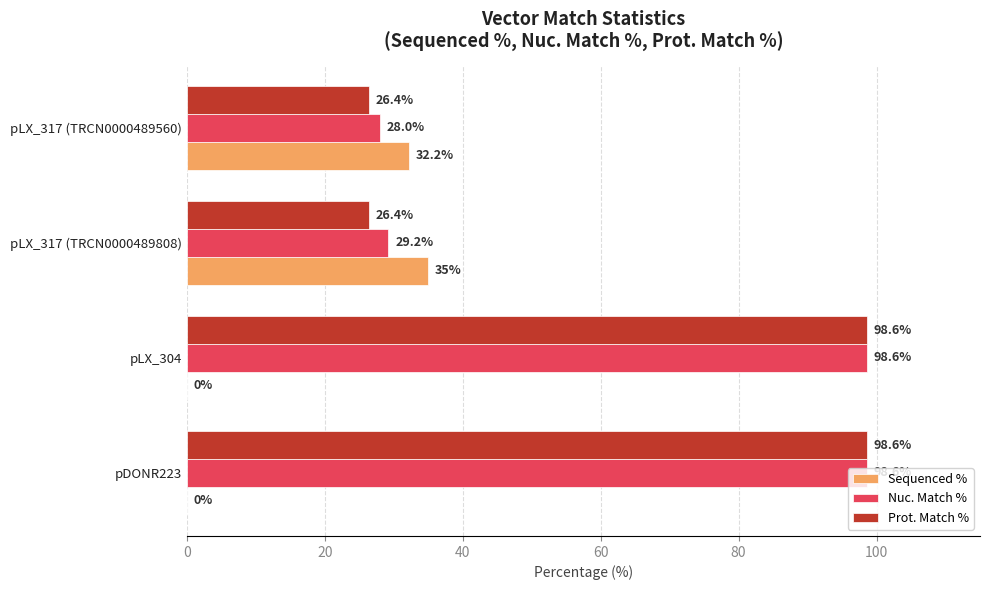

Is it true that Prot. Match % equals 26.4 at pLX_317 (TRCN0000489560)?

True